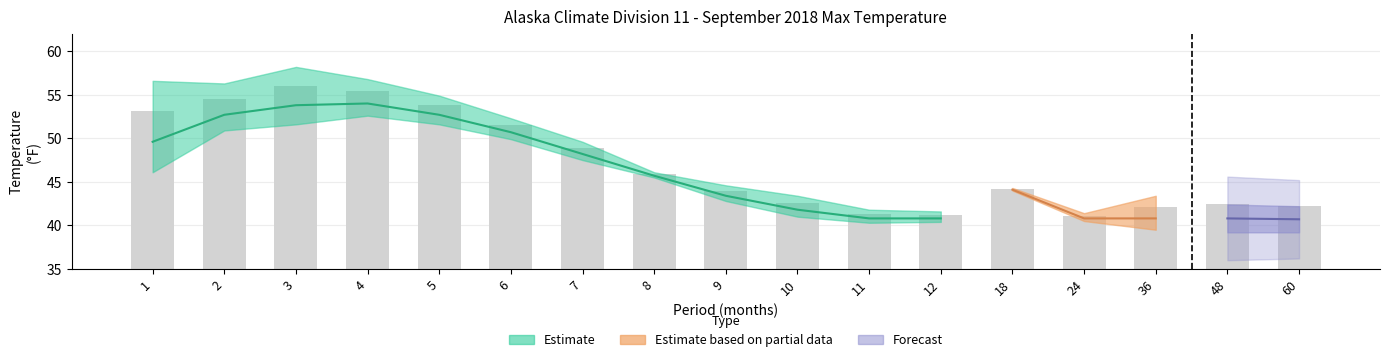

What is the value of the 14th bar from the left?

41.1